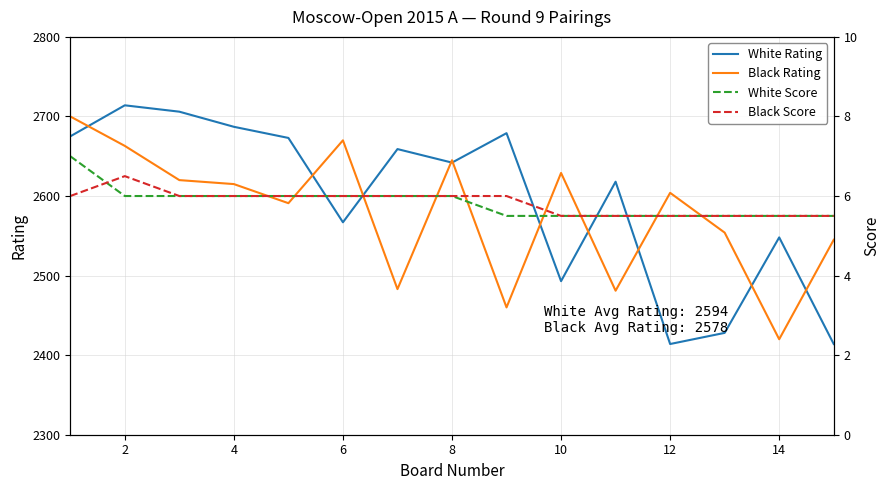

Which series has the largest range (max minus min)?

White Rating